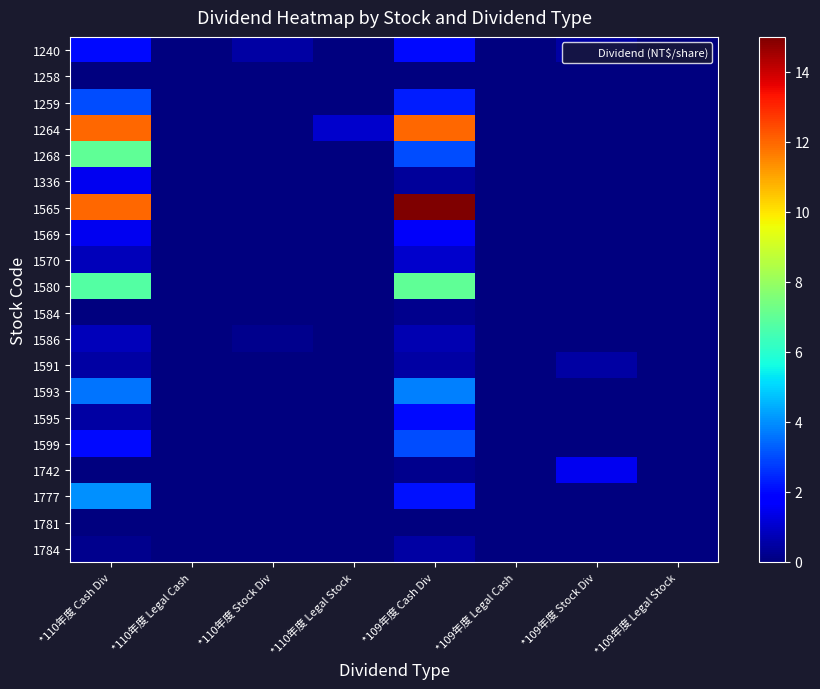

What is the maximum value shown in the chart?

15.0